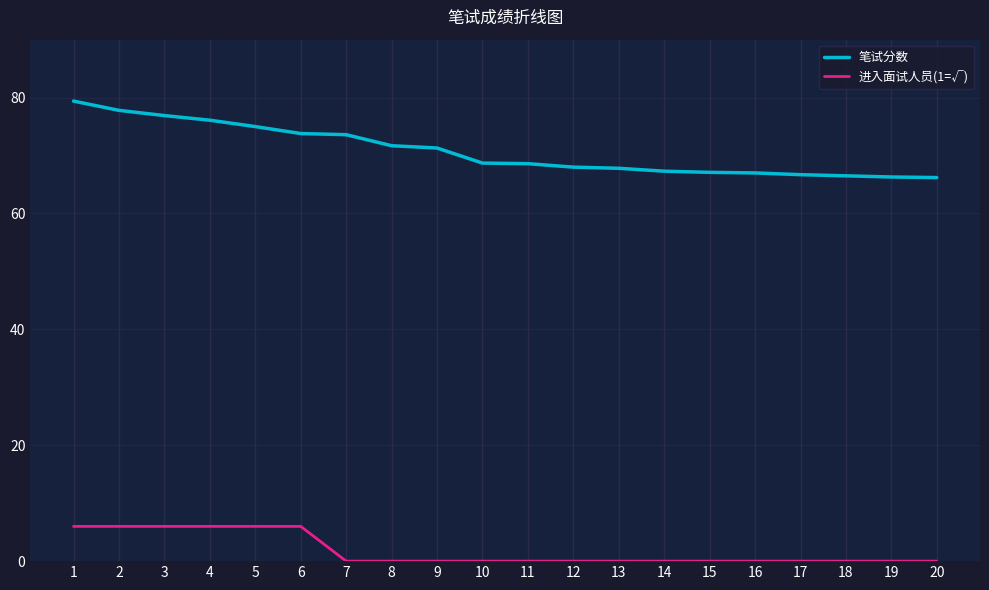

True or false: 进入面试人员(1=√) and 笔试分数 cross at least once.

False